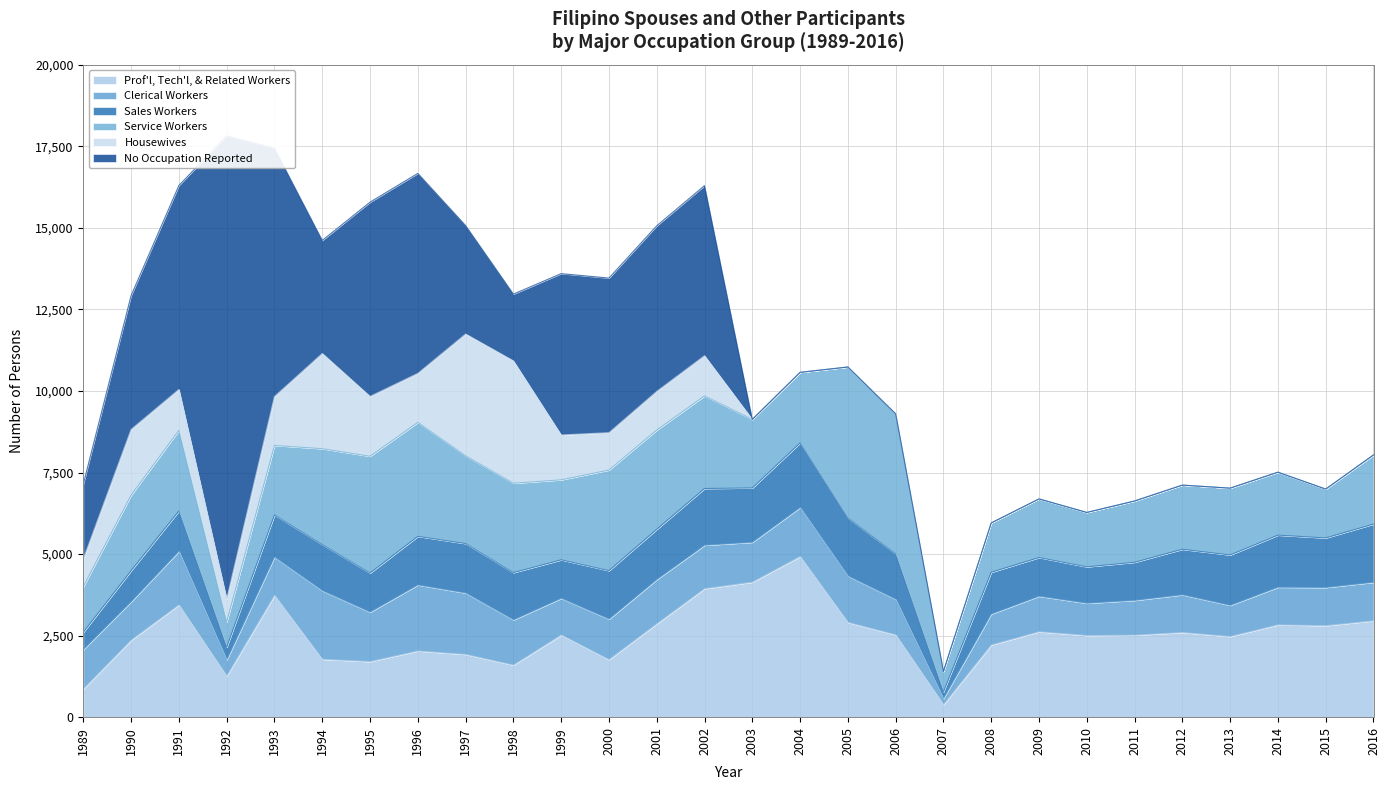

Read the Housewives value at 1992, to the nearest 10.

700